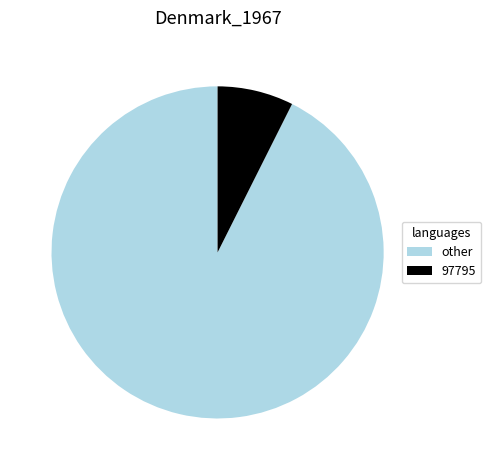

Is it true that other is 93% of the pie?

True